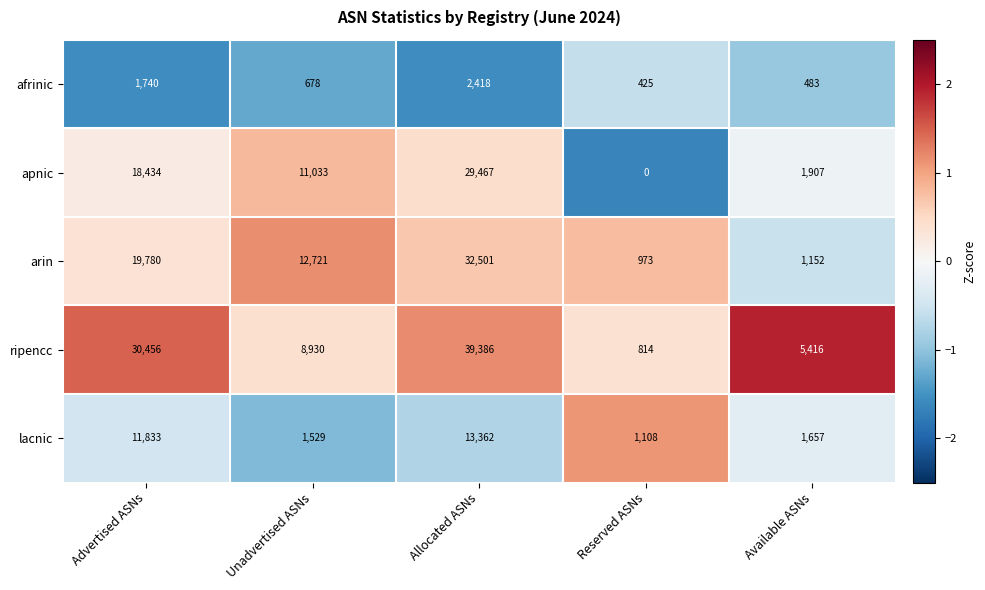

Reading left to right, extract all data points from this chart.

afrinic: 1740	678	2418	425	483
apnic: 18434	11033	29467	0	1907
arin: 19780	12721	32501	973	1152
ripencc: 30456	8930	39386	814	5416
lacnic: 11833	1529	13362	1108	1657